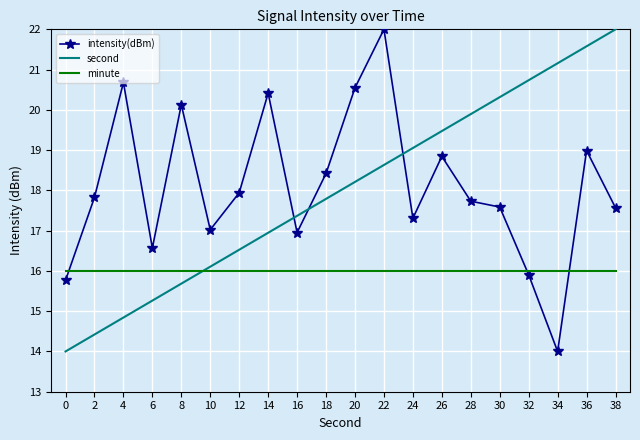

Is the value of second at 28 greater than the value of intensity(dBm) at 16?

Yes